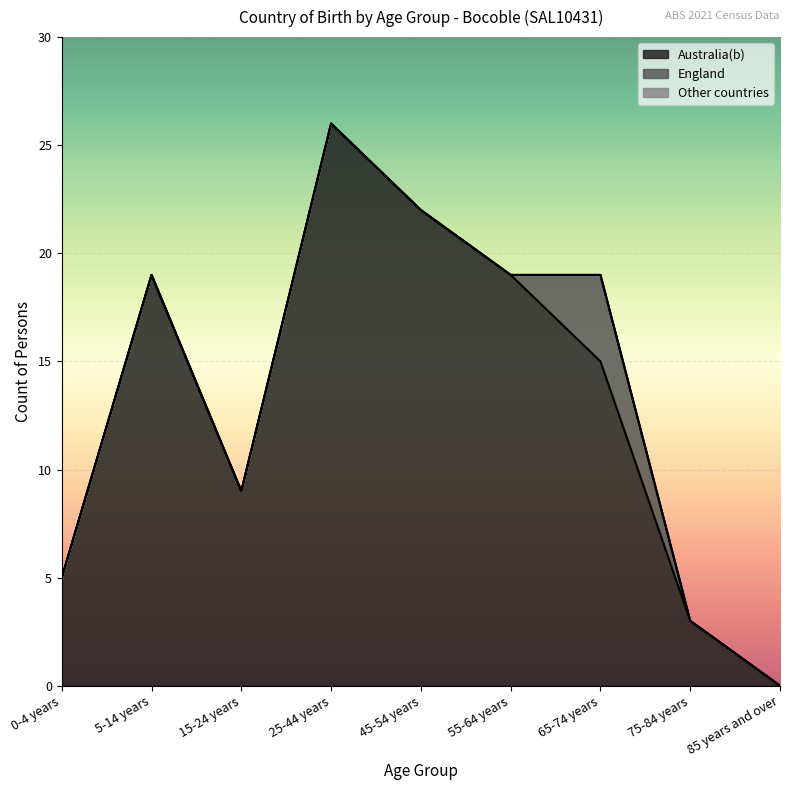

Reading right to left, extract all data points from this chart.

Australia(b): 0	3	15	19	22	26	9	19	5
England: 0	0	4	0	0	0	0	0	0
Other countries: 0	0	0	0	0	0	0	0	0